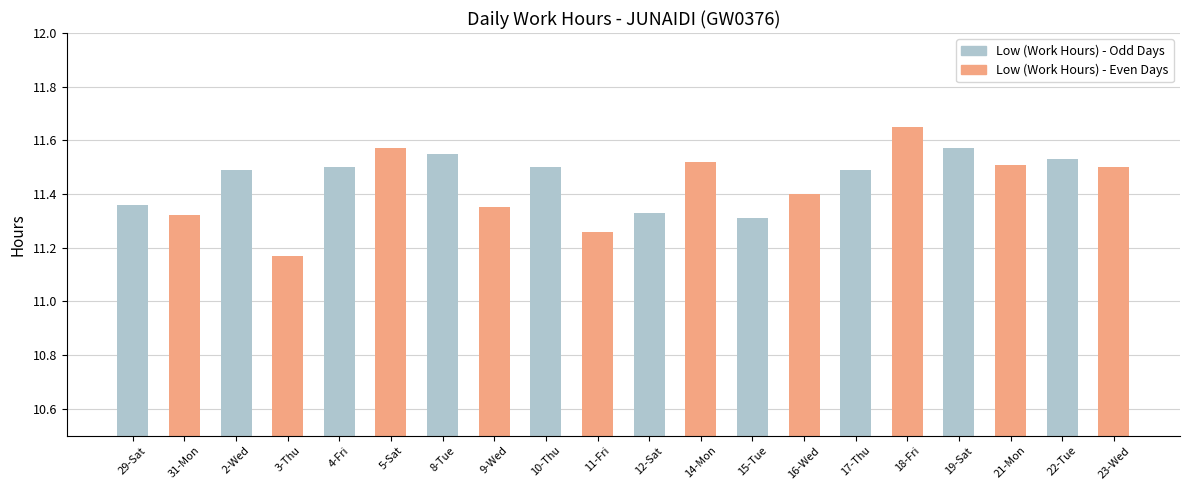

The chart shows a value of 11.3 at 12-Sat. True or false?

True